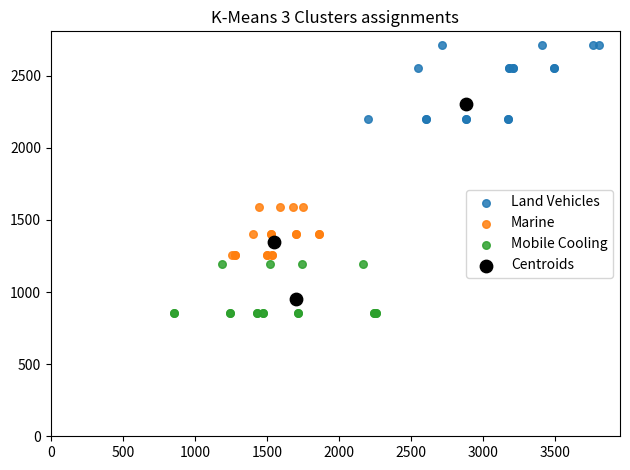

Which series has the largest Y range (max minus min)?

Centroids